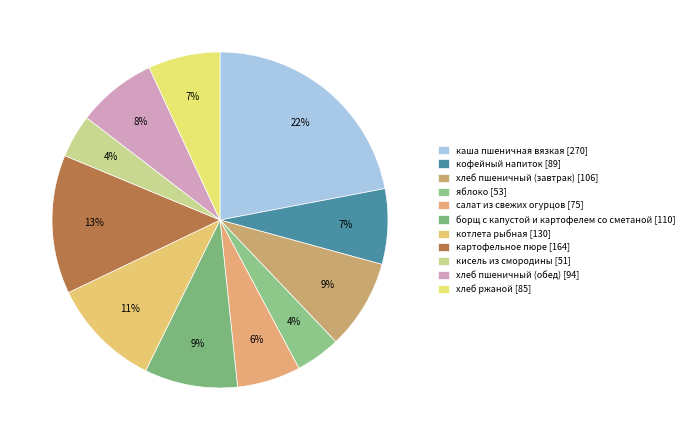

What is the change in value from яблоко to борщ с капустой и картофелем со сметаной?

+57